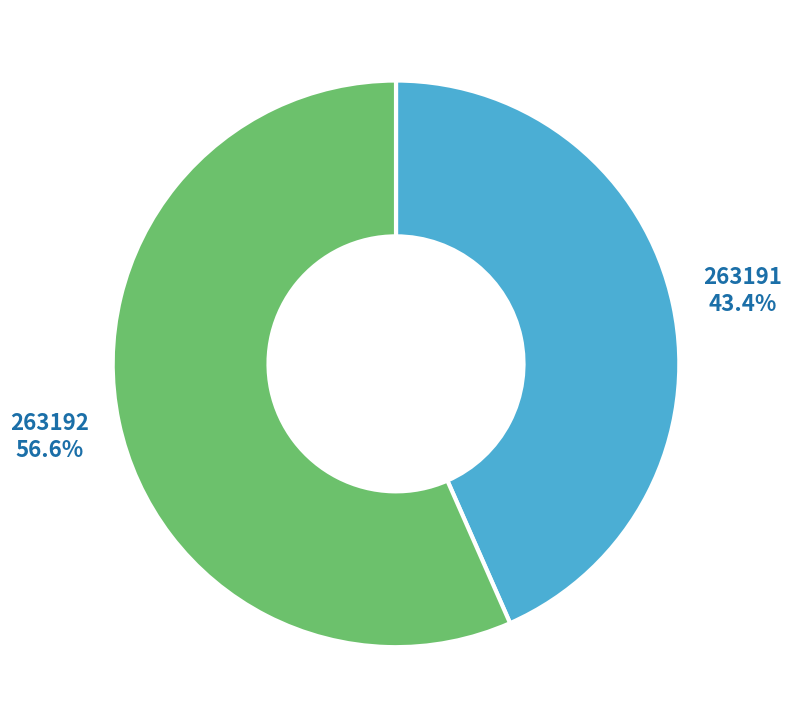

Does any single category account for the majority?

Yes